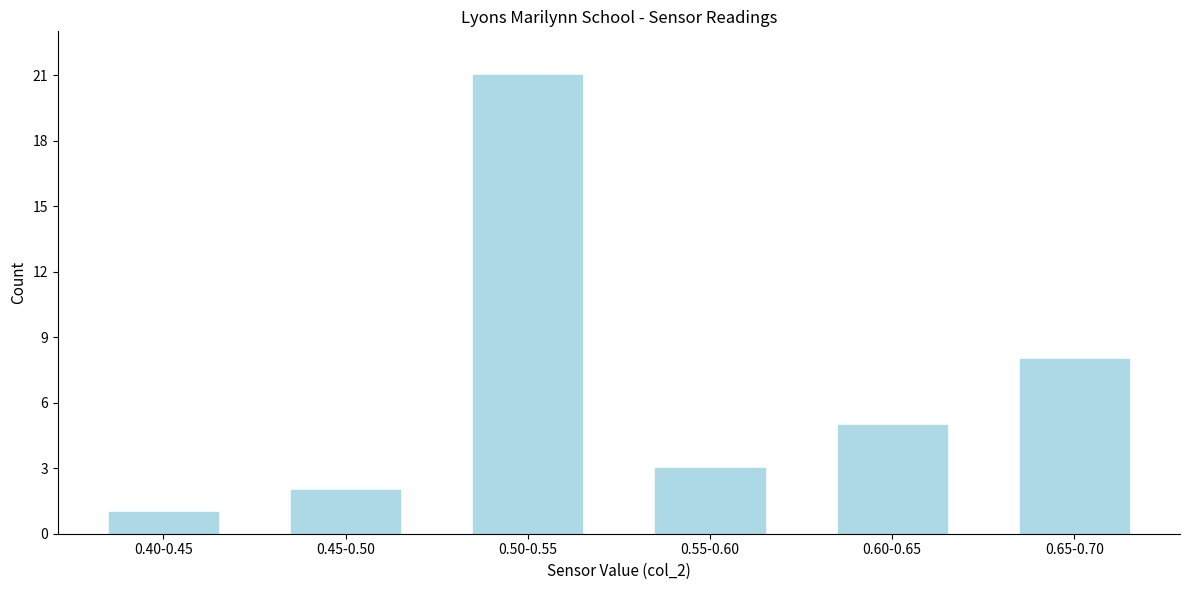

Reading right to left, extract all data points from this chart.

0.65-0.70=8	0.60-0.65=5	0.55-0.60=3	0.50-0.55=21	0.45-0.50=2	0.40-0.45=1